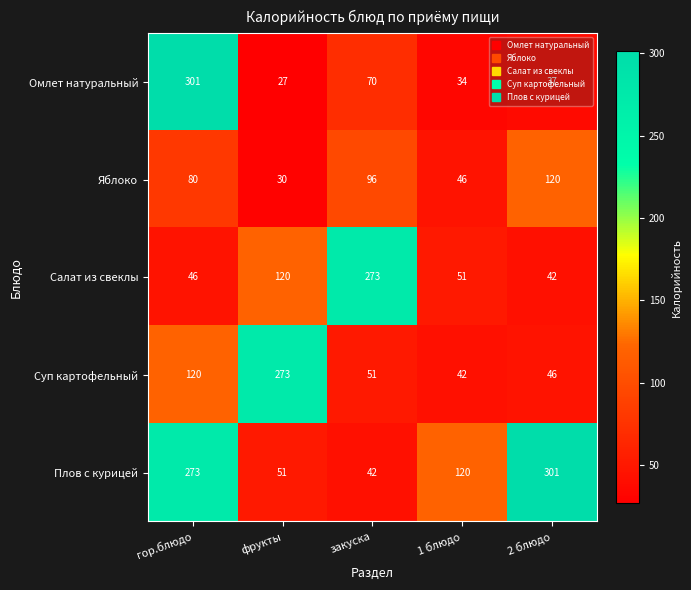

Rank the series at 2 блюдо from lowest to highest value.

Омлет натуральный, Салат из свеклы, Суп картофельный, Яблоко, Плов с курицей